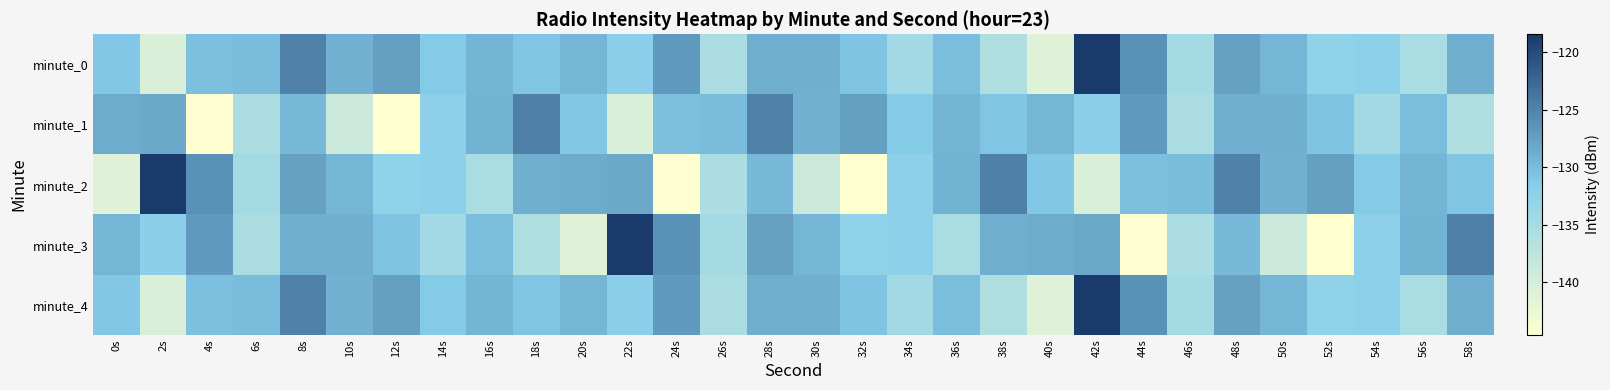

How many distinct data groups are displayed?

5